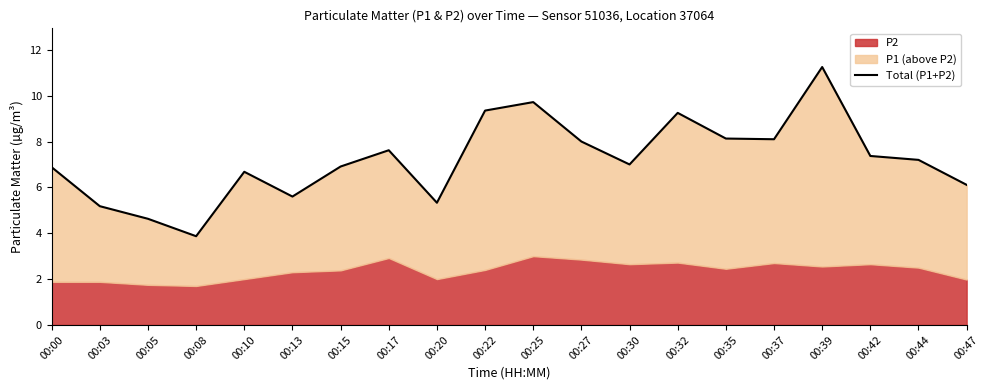

List the labels in order of value, largest first.

00:39, 00:25, 00:22, 00:32, 00:35, 00:37, 00:27, 00:17, 00:42, 00:44, 00:30, 00:15, 00:00, 00:10, 00:47, 00:13, 00:20, 00:03, 00:05, 00:08